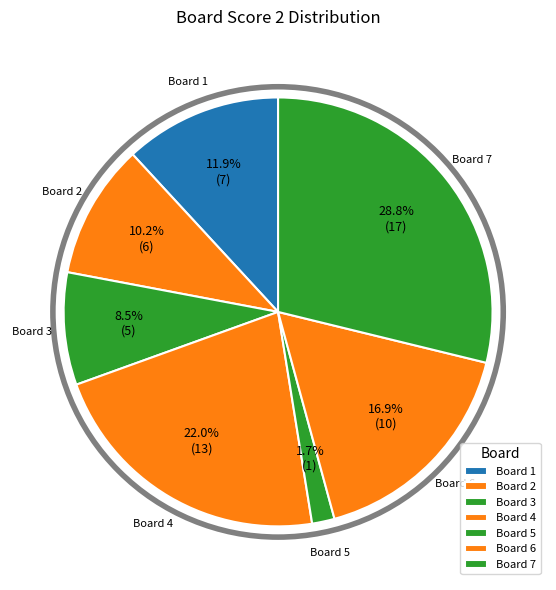

How many slices are in this pie chart?

7